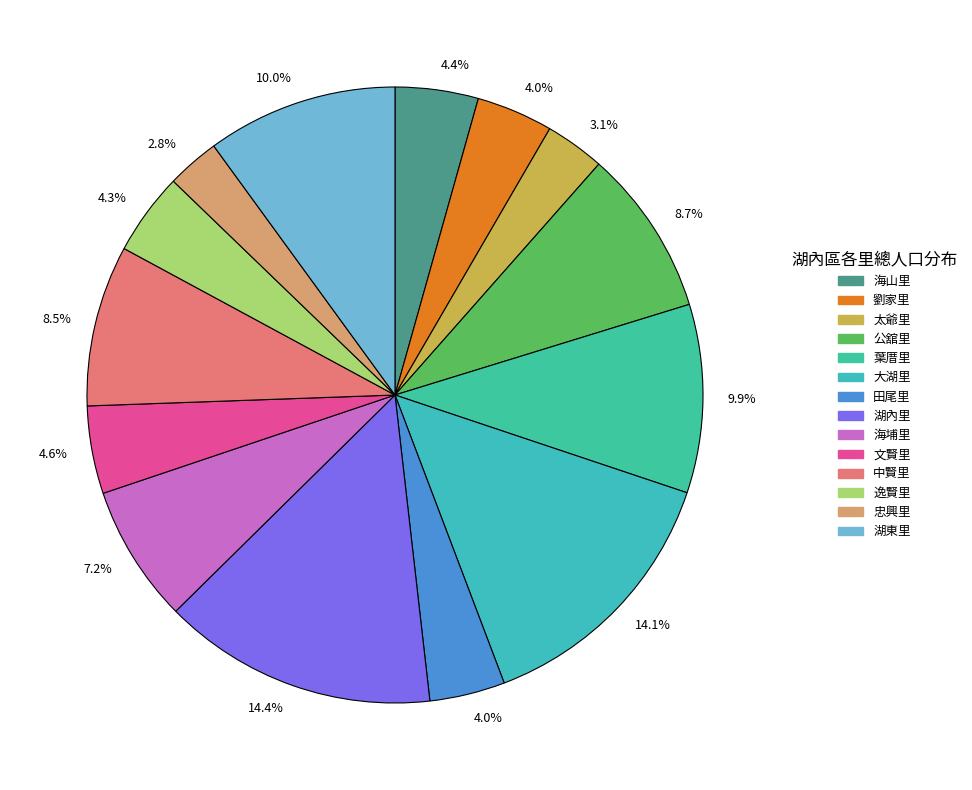

How many slices are in this pie chart?

14